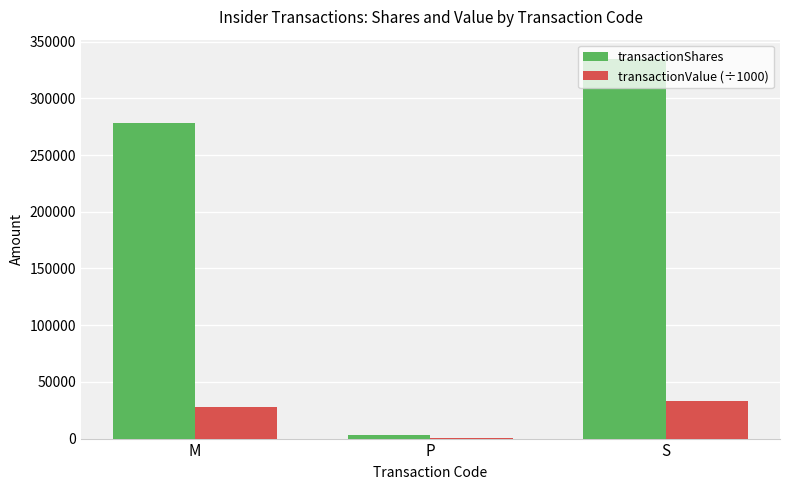

Read the transactionShares value at S.

335020.0